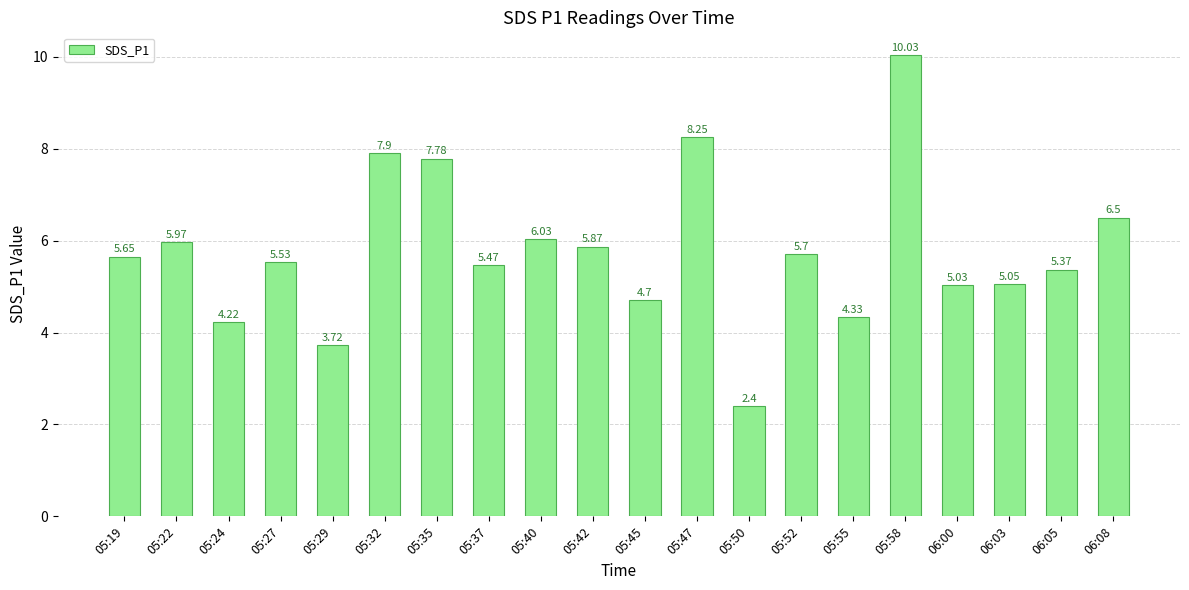

Where does the data first go above 5?

05:19